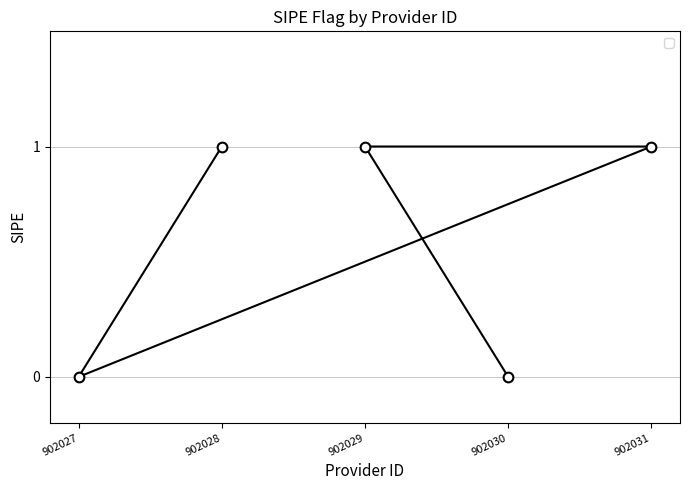

How many lines are shown in the chart?

1